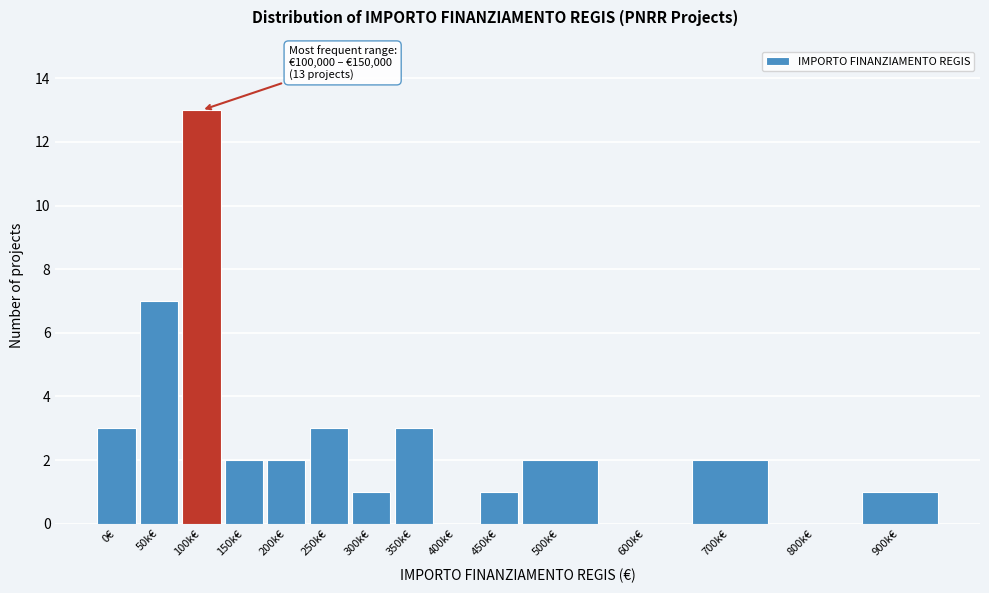

Reading left to right, list all the values displayed in this chart.

0€=3	50k€=7	100k€=13	150k€=2	200k€=2	250k€=3	300k€=1	350k€=3	400k€=0	450k€=1	500k€=2	600k€=0	700k€=2	800k€=0	900k€=1